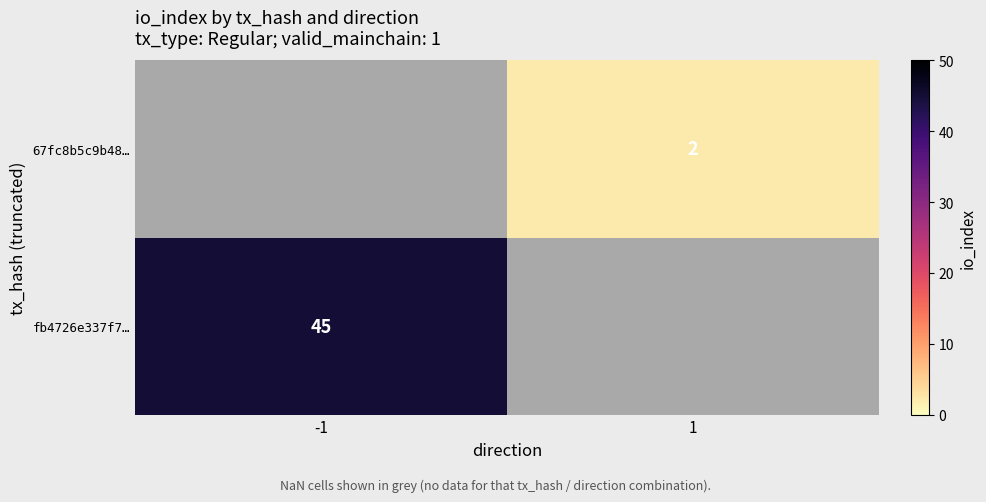

Is it true that fb4726e337f7… equals 81 at -1?

False